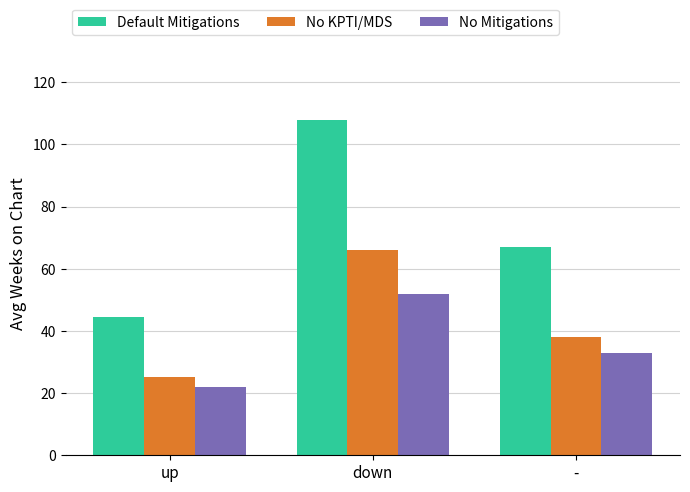

Are the bars horizontal?

No